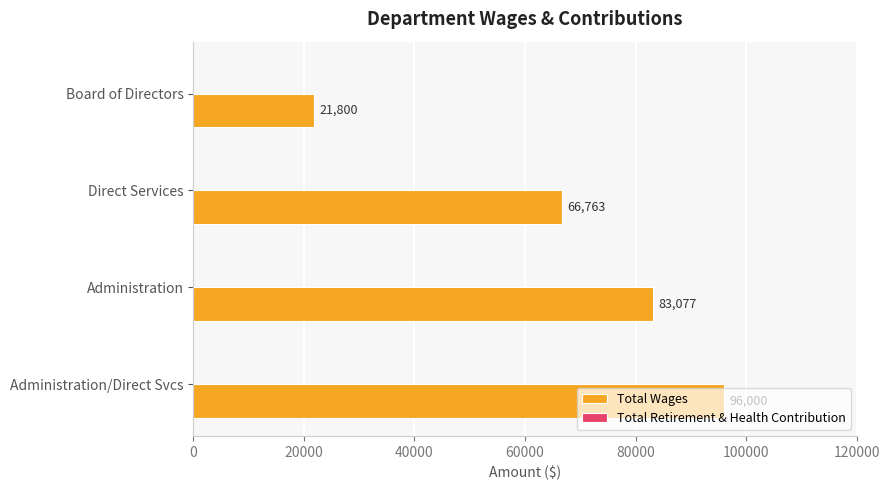

Rank the categories by value from lowest to highest.

Board of Directors, Direct Services, Administration, Administration/Direct Svcs